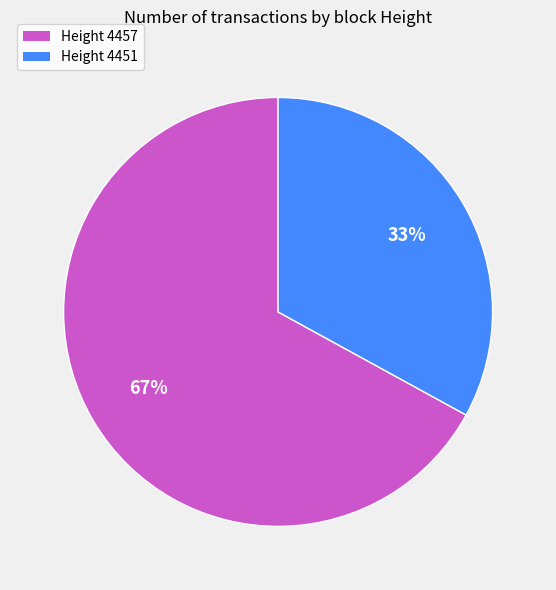

Is it true that Height 4457 is 73% of the pie?

False